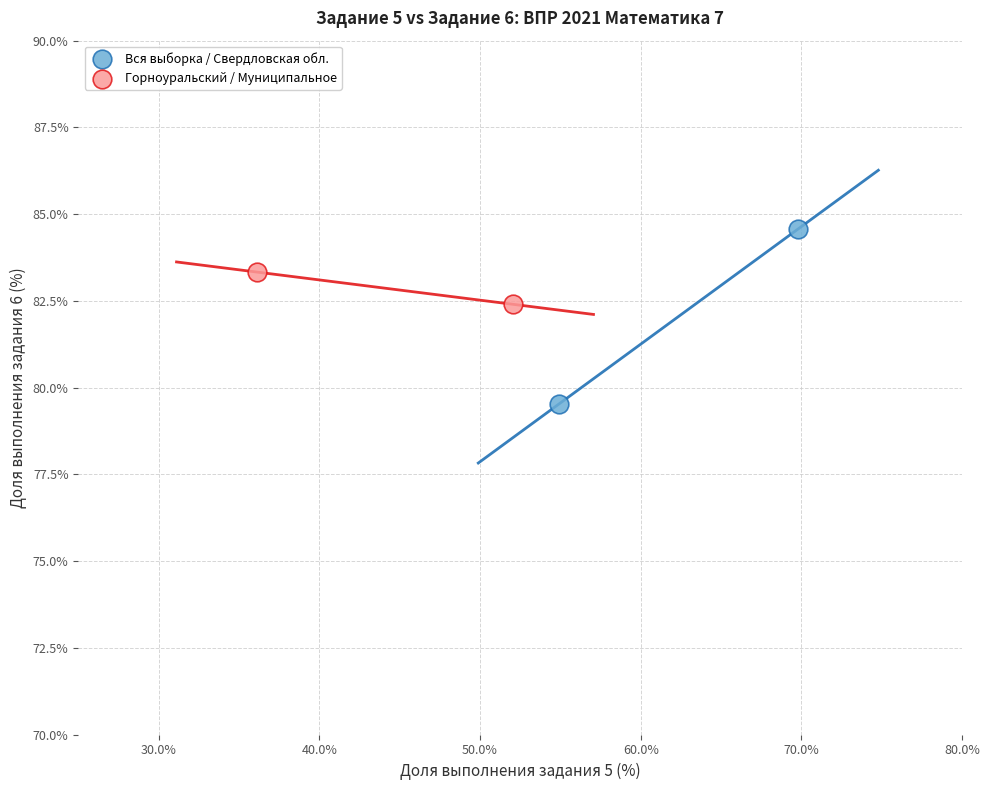

What are all the series names shown in the legend?

Вся выборка / Свердловская обл., Горноуральский / Муниципальное